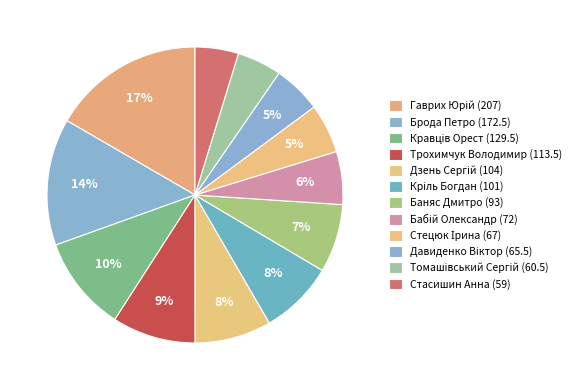

What is the ratio of the value at Давиденко Віктор (65.5) to the value at Брода Петро (172.5)?

0.4